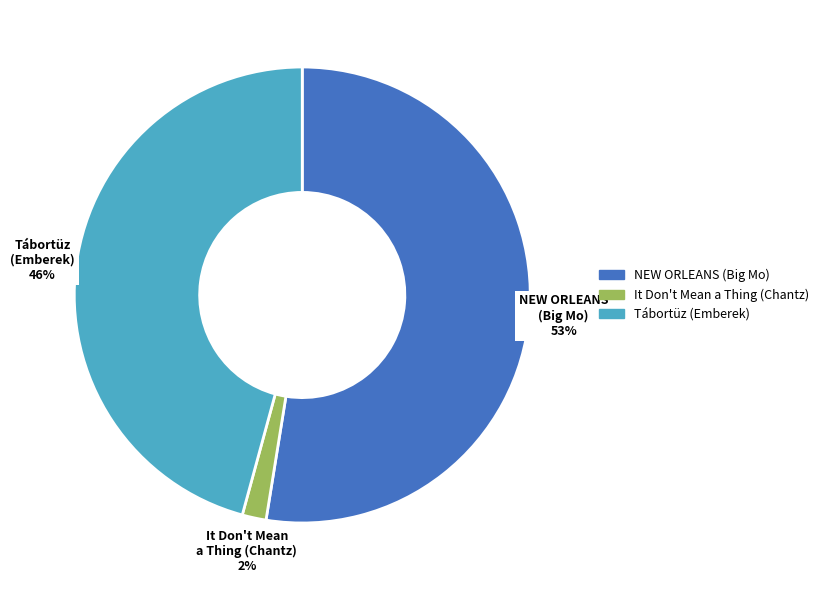

Which has a higher value, It Don't Mean a Thing (Chantz) or NEW ORLEANS (Big Mo)?

NEW ORLEANS (Big Mo)